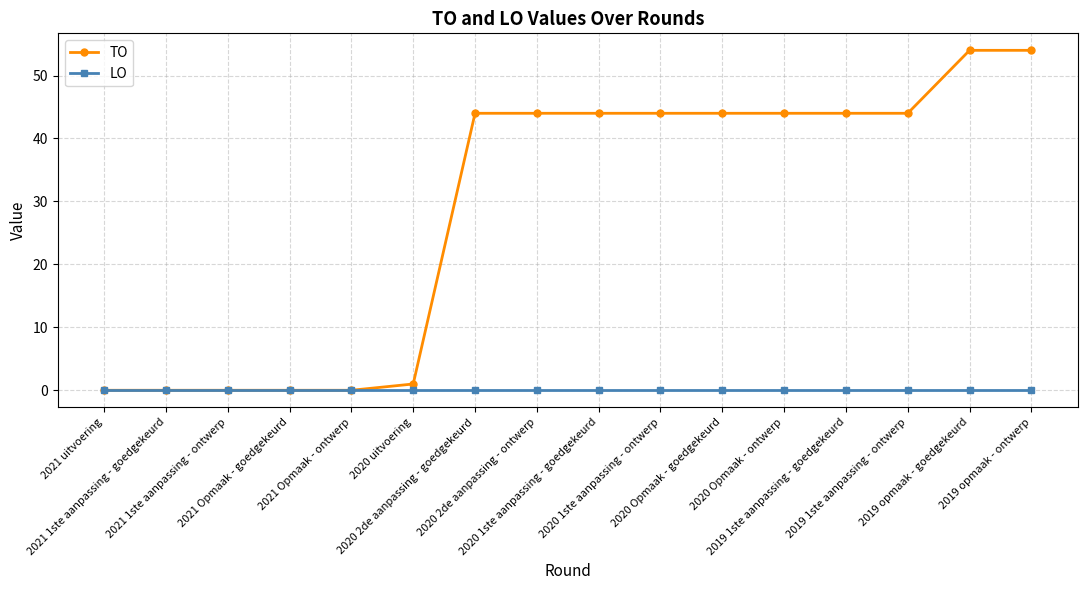

Does the chart display data point markers on the line(s)?

Yes